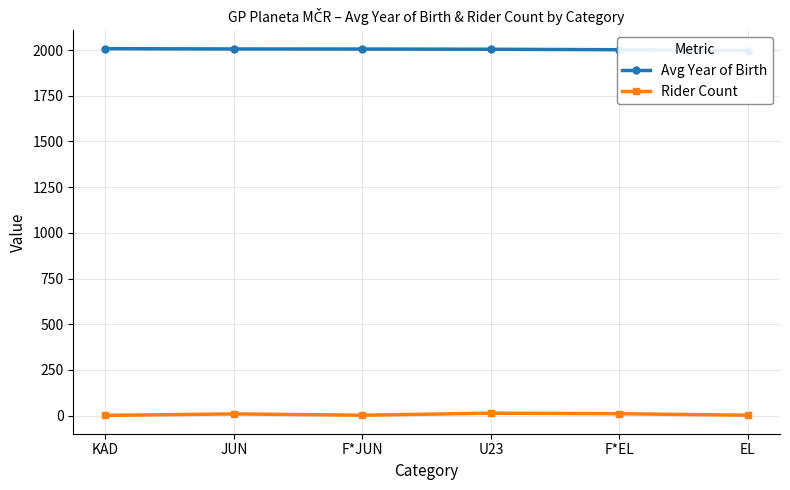

How many values in the Rider Count series are below 9?

3